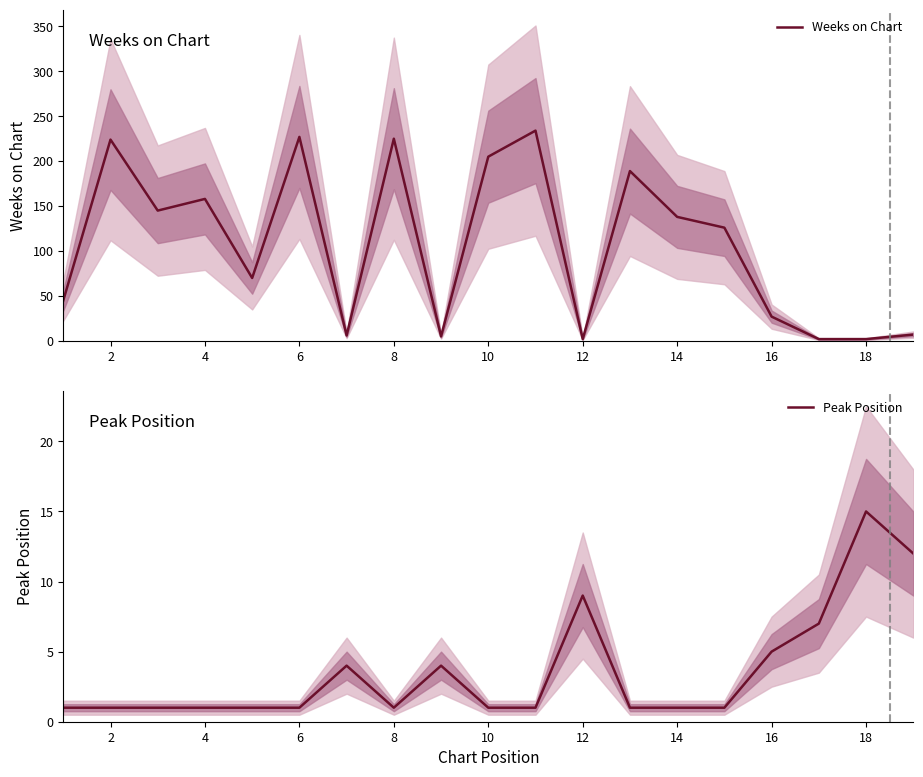

Between 6 and 16, which is larger?

6